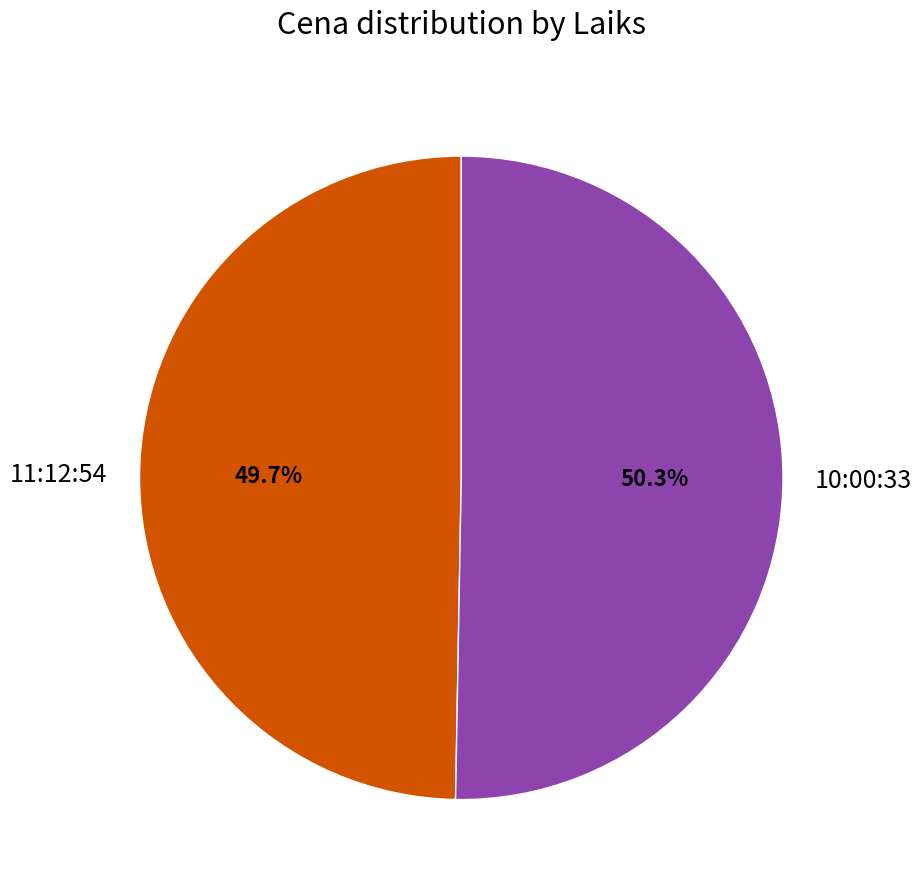

Rank the categories by value from lowest to highest.

11:12:54, 10:00:33